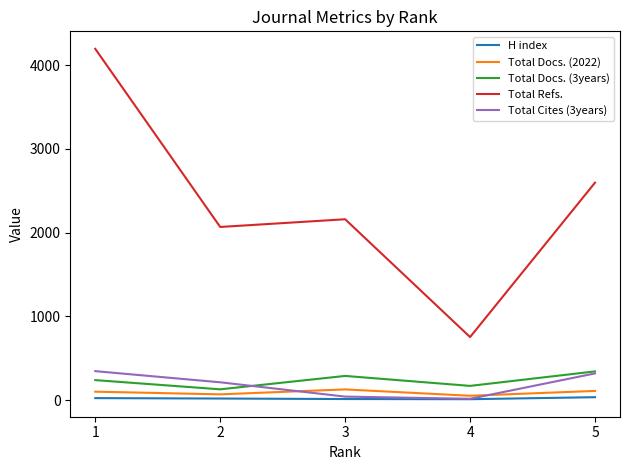

What is the spread (max minus min) of values at 3?

2147